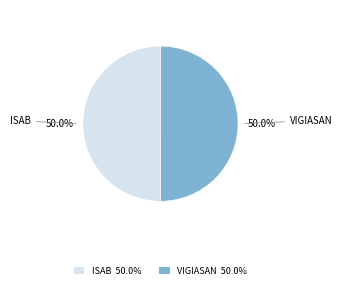

What is the ratio of the value at VIGIASAN 50.0% to the value at ISAB 50.0%?

1.0